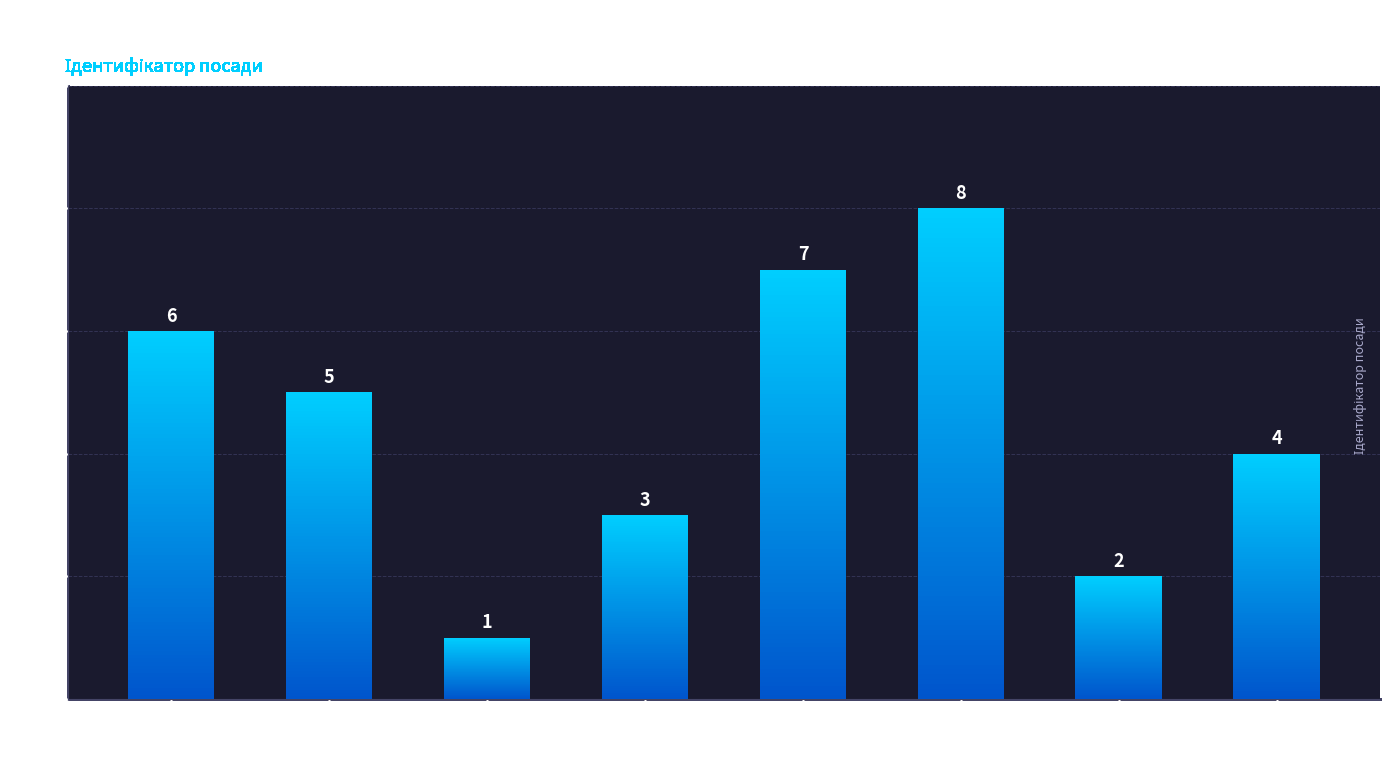

List the labels in order of value, largest first.

Завідувач філією, Директор, В.о. директора, В.о. начальника, Ректор, Головний лікар, Начальник, Генеральний директор